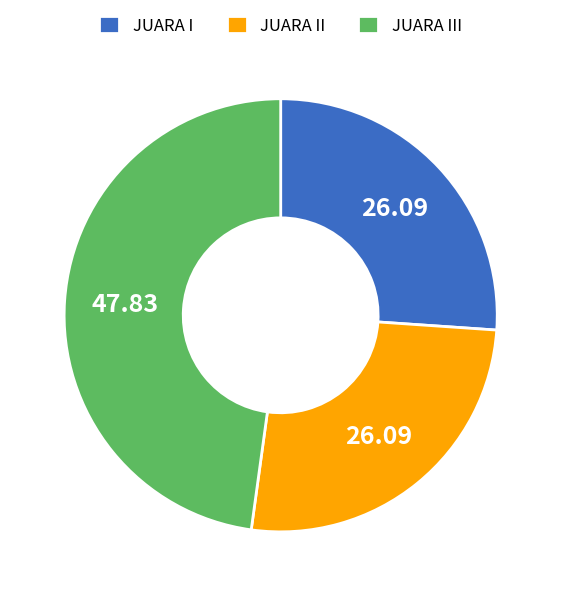

Is there a majority slice in this chart?

No